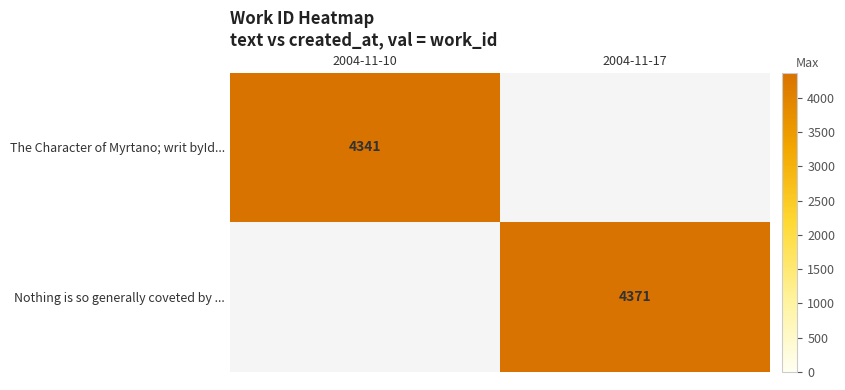

True or false: The Character of Myrtano; writ byId... has a value of 2016.8 at 2004-11-10.

False